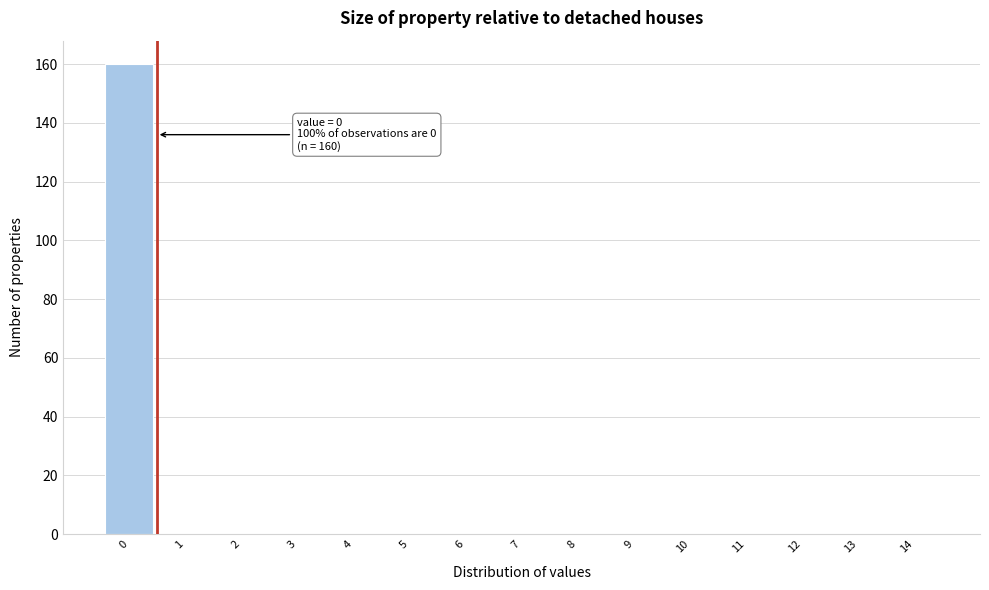

Which range on the x-axis has the tallest bar?

-0.5 to 0.5